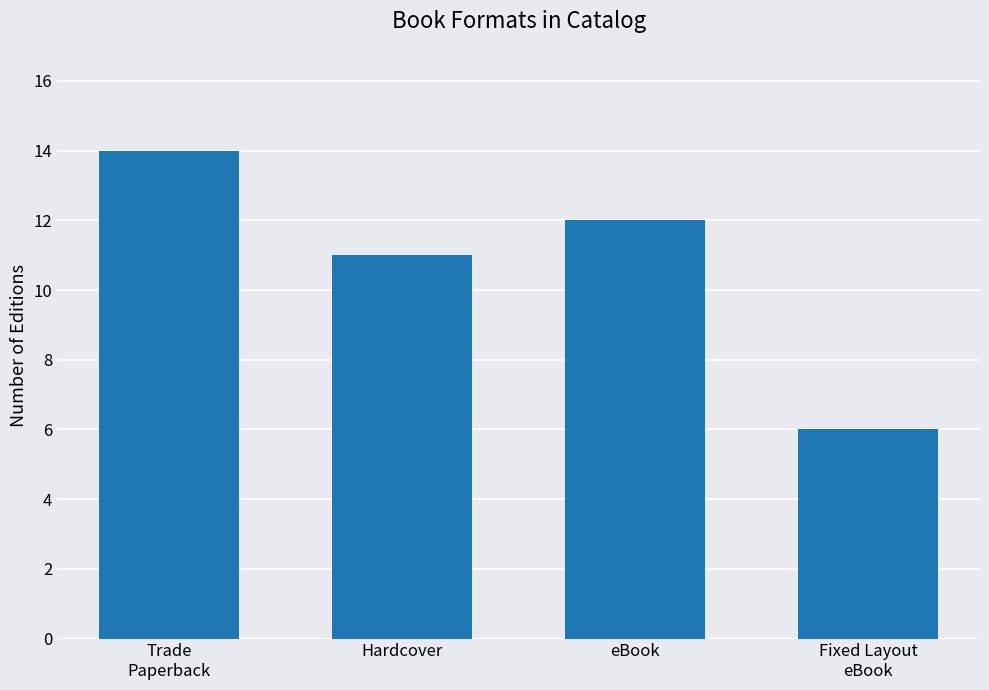

The chart shows a value of 10 at Fixed Layout
eBook. True or false?

False